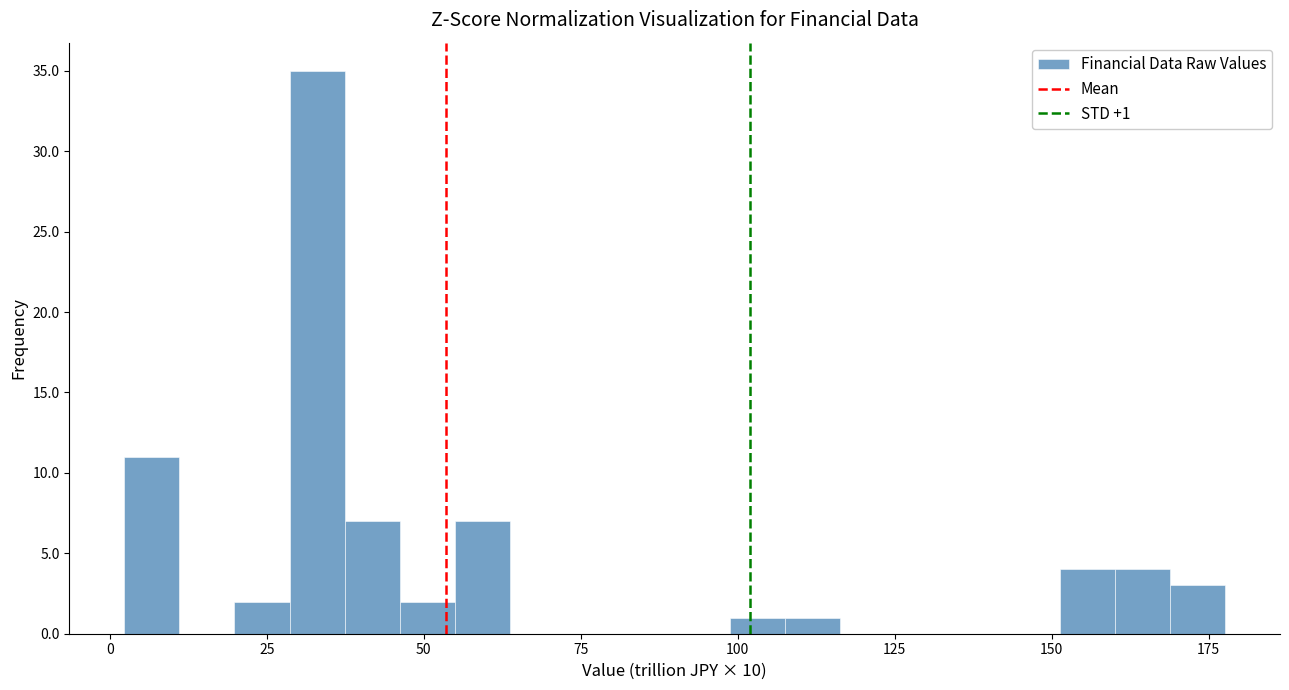

Read against the x-axis, roughly where is the centre of the tallest bar?

35